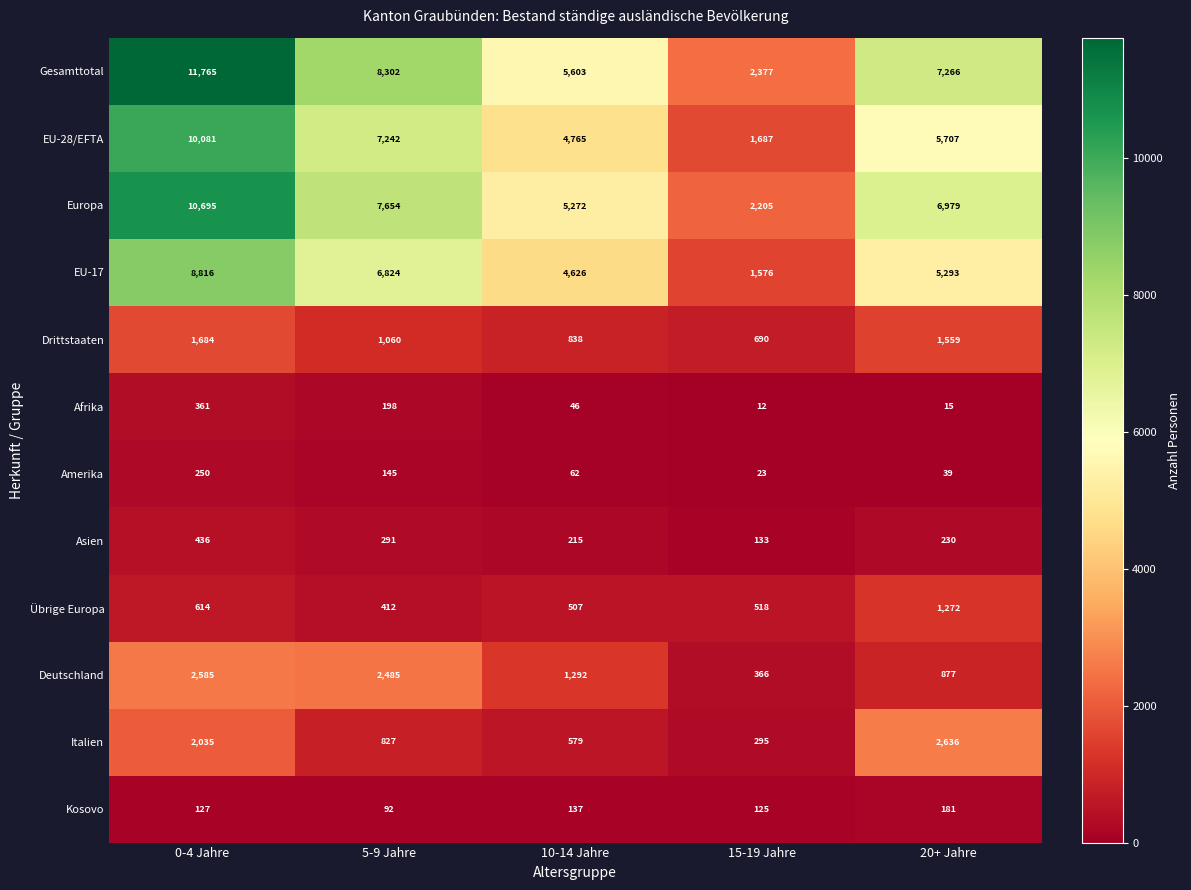

Rank the series at 0-4 Jahre from highest to lowest value.

Gesamttotal, Europa, EU-28/EFTA, EU-17, Deutschland, Italien, Drittstaaten, Übrige Europa, Asien, Afrika, Amerika, Kosovo